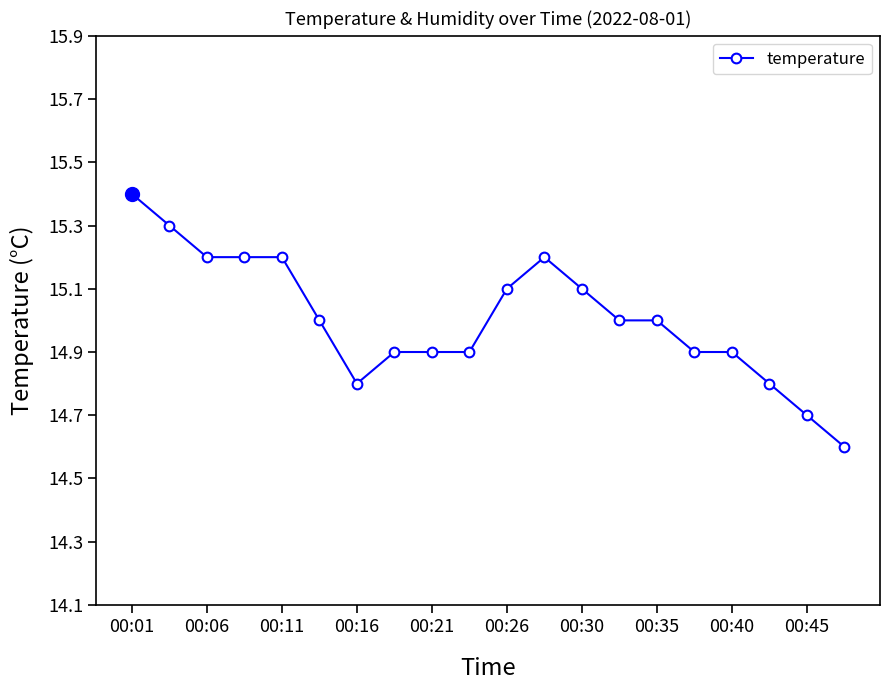

What is the average value?

15.0